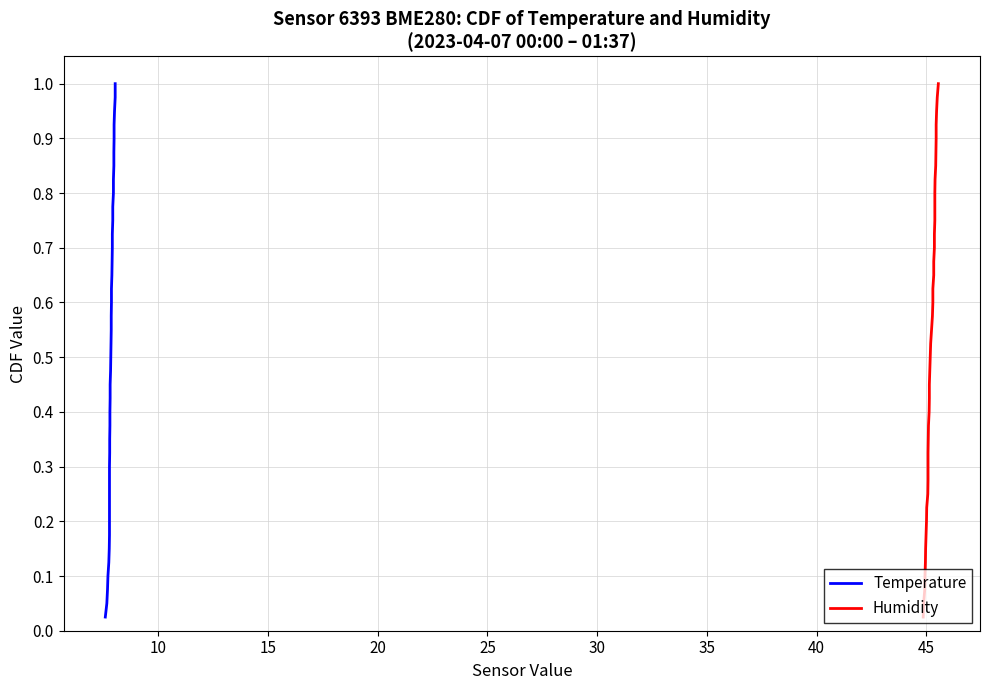

What is the value of the Humidity point at the 32nd from the left?

0.8